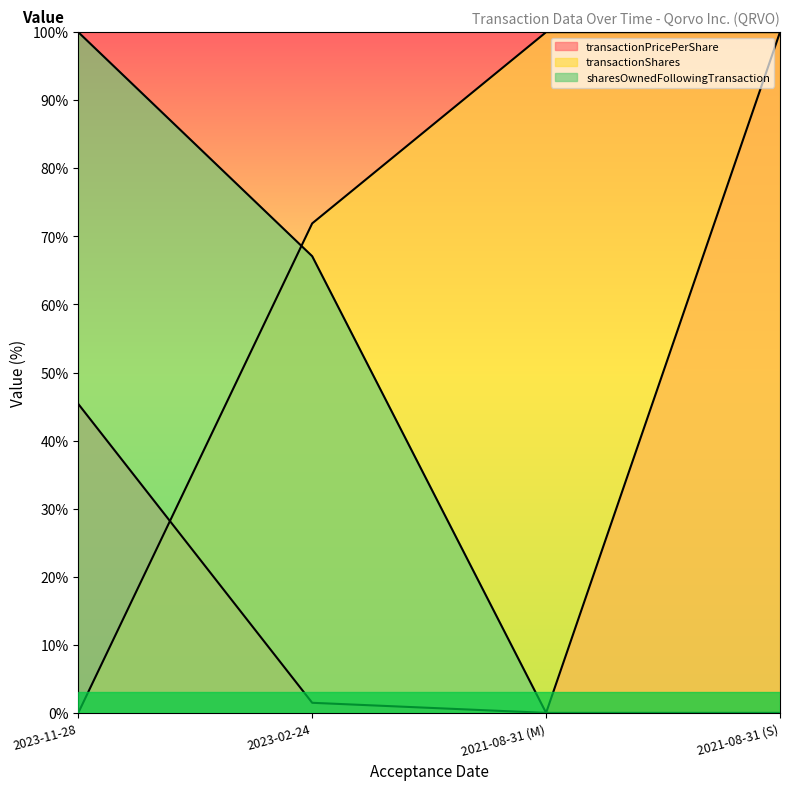

Is the value of sharesOwnedFollowingTransaction at 2023-02-24 greater than the value of transactionPricePerShare at 2023-02-24?

Yes